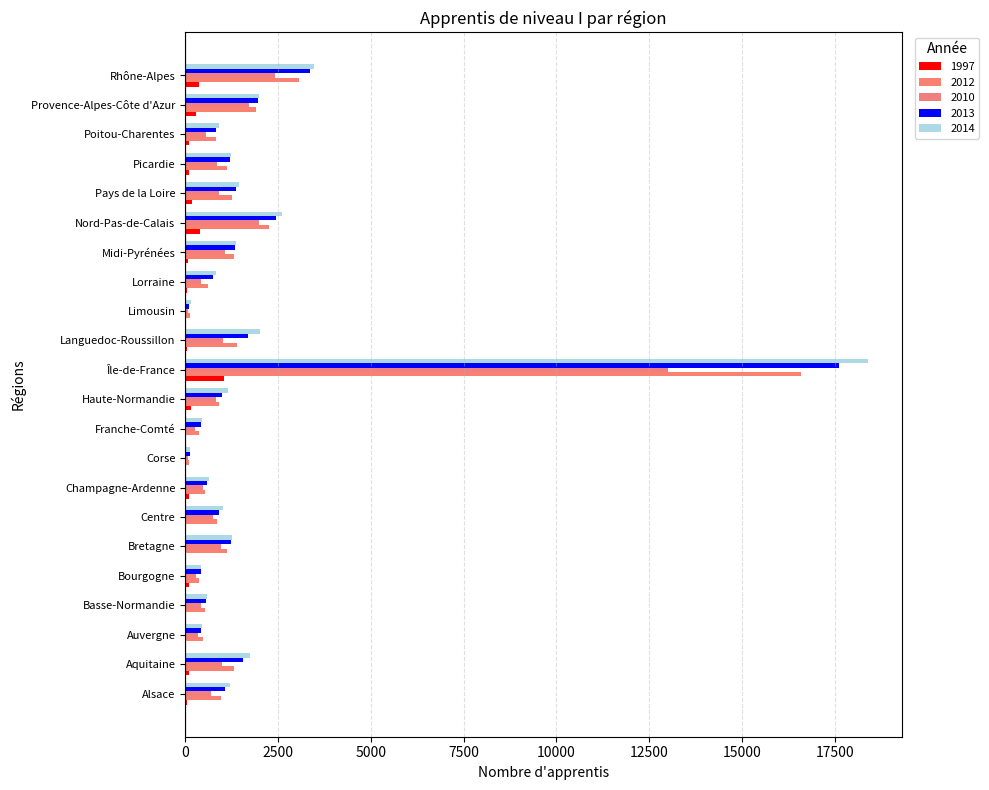

What is the sum of the 2010 values at Nord-Pas-de-Calais and Aquitaine?

2972